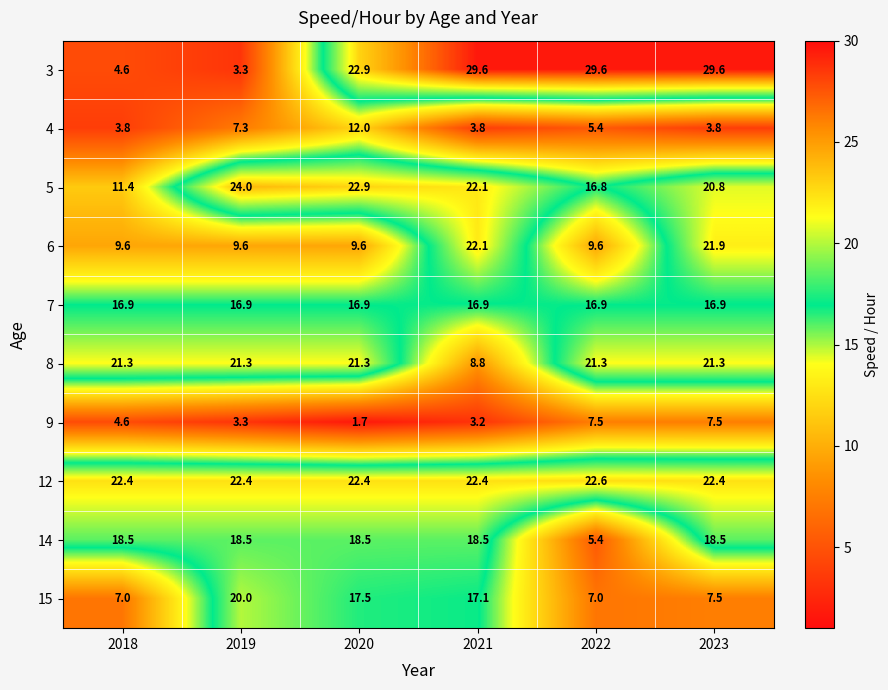

Which series has the largest range (max minus min)?

3